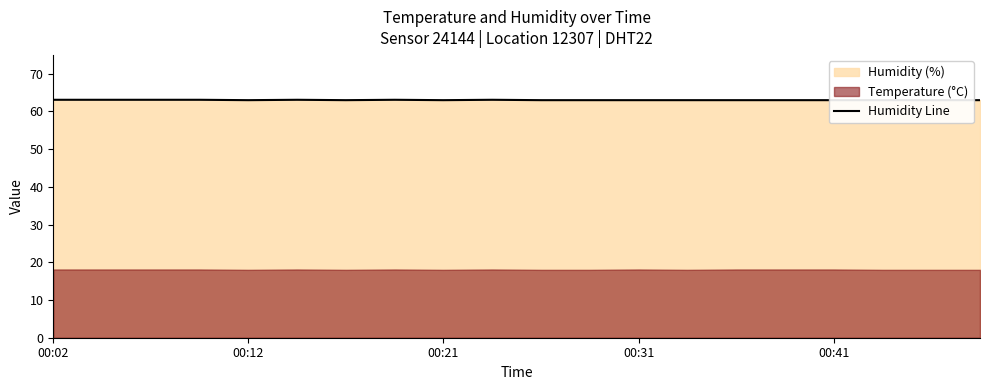

Between 19 and 00:31, which is larger?

00:31